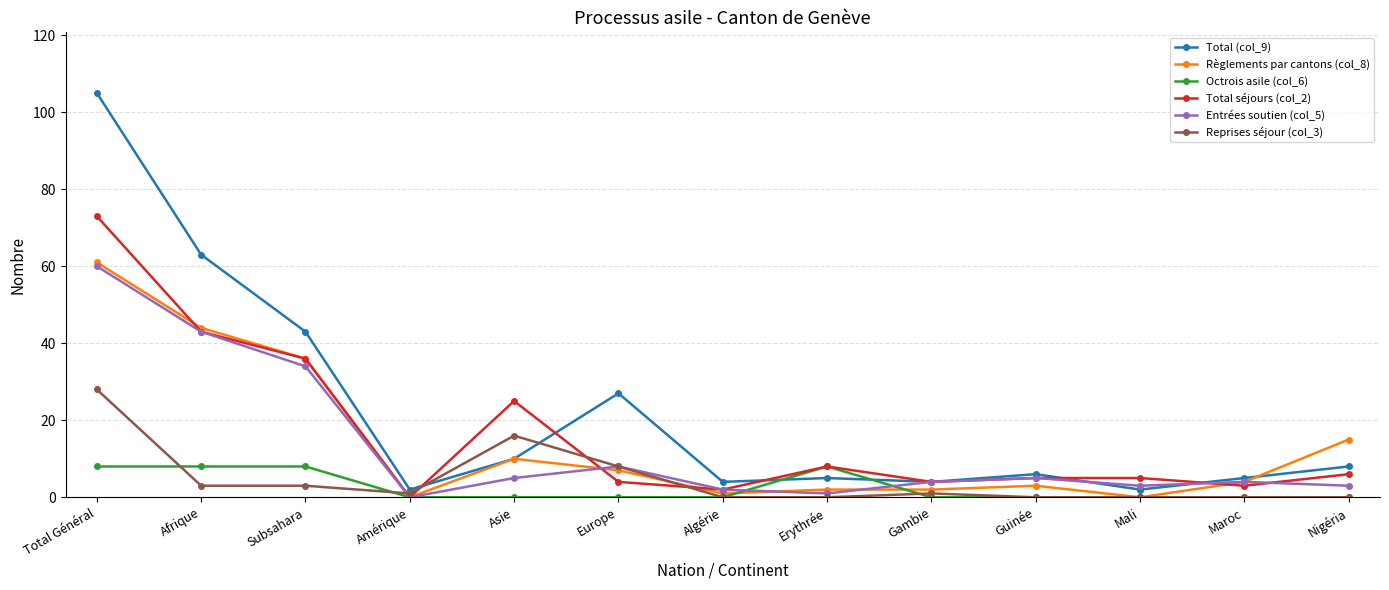

How many distinct data groups are displayed?

6